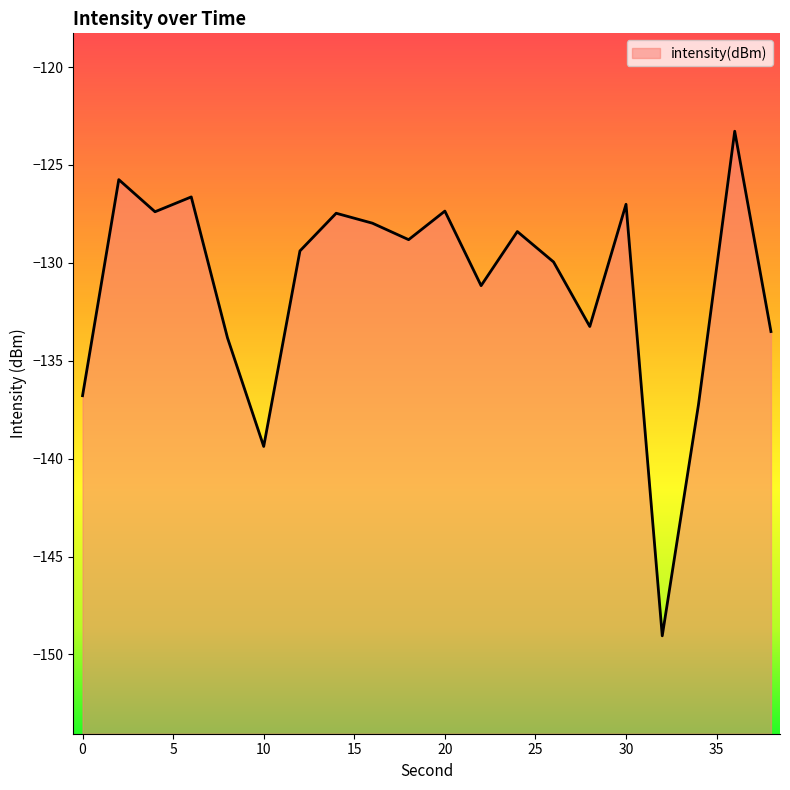

True or false: the data has more than 1 interior local peaks.

True